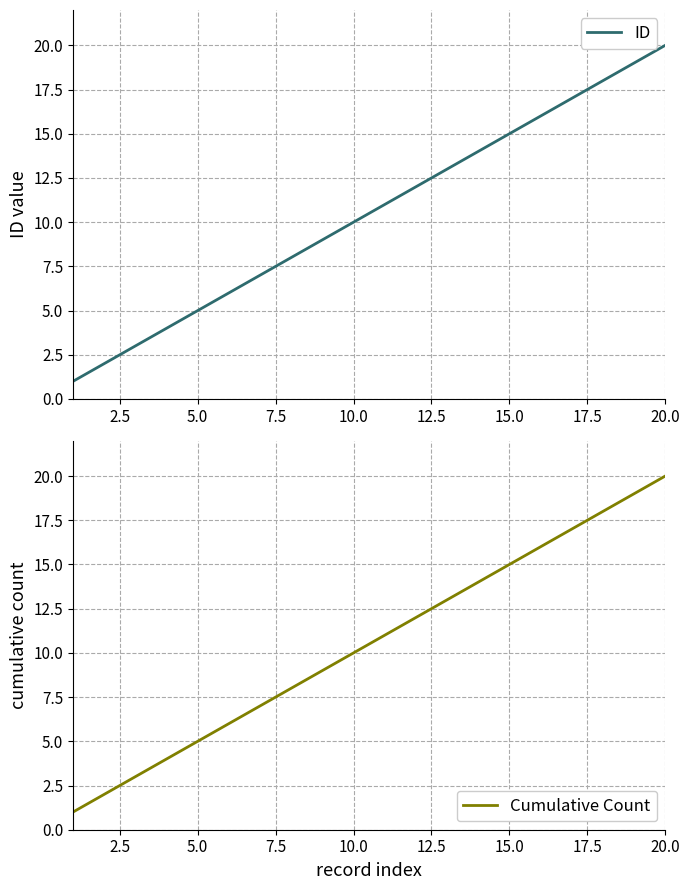

True or false: Cumulative Count and ID cross at least once.

False